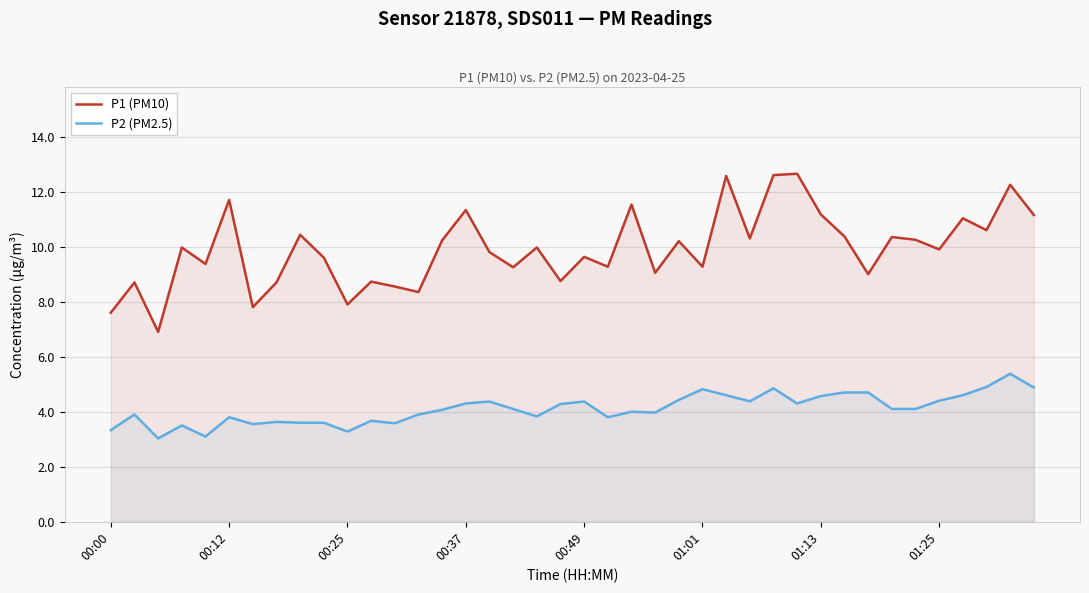

Rank the series by their average value, from lowest to highest.

P2 (PM2.5), P1 (PM10)